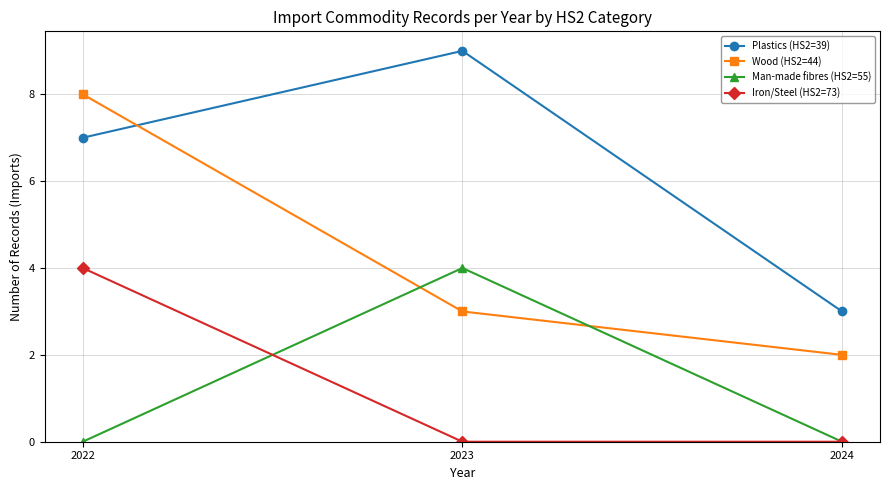

Where is Wood (HS2=44) nearest to the value 5?

2023